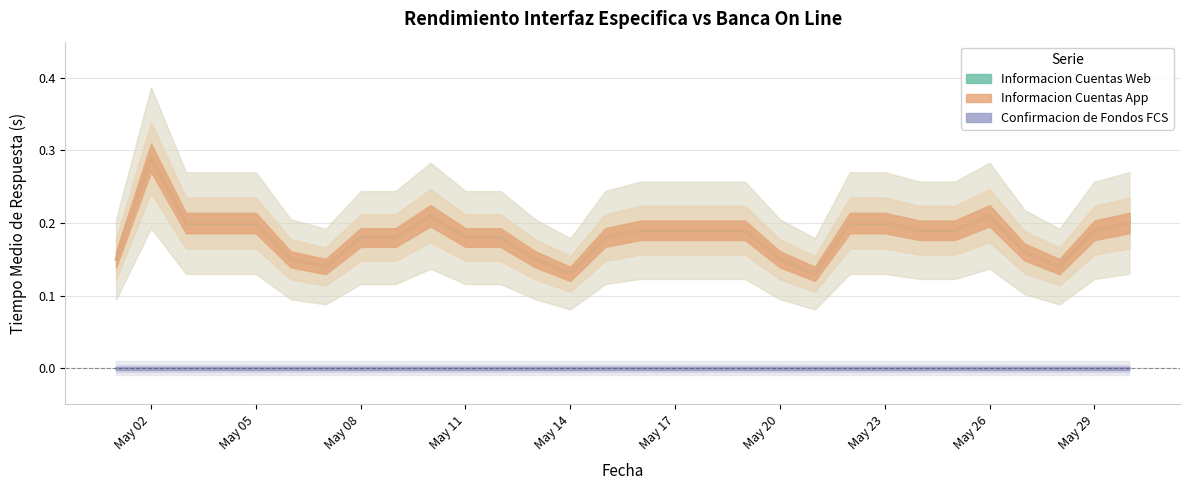

What is the sum of the Informacion Cuentas Web values at 2023-05-19 and 2023-05-12?

0.4